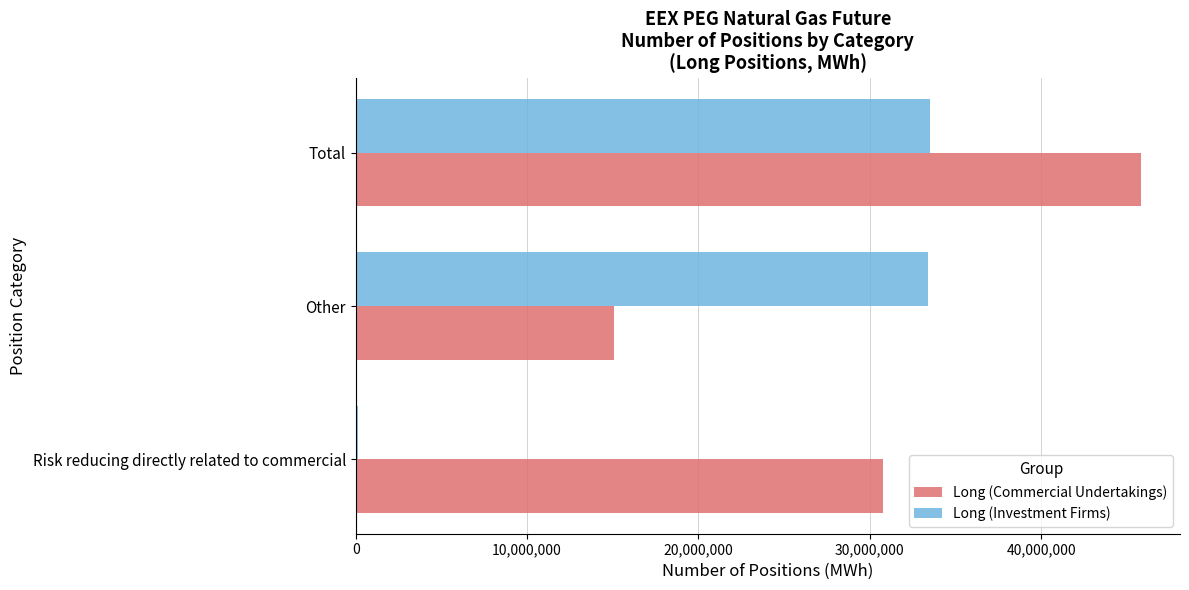

Which series has the largest total across all categories?

Long (Commercial Undertakings)